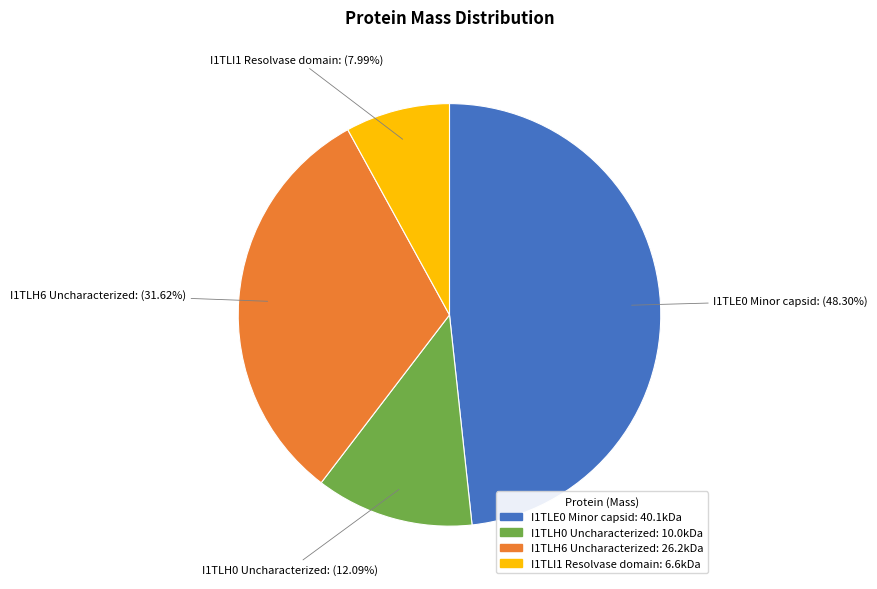

To the nearest percent, what is the difference between the largest and smallest slice percentages?

40%